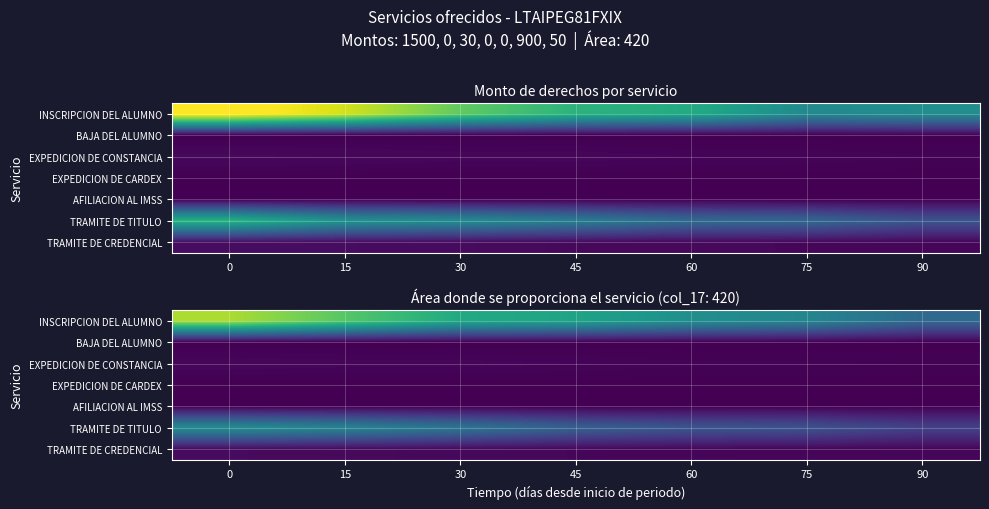

Is the value of TRAMITE DE CREDENCIAL at 90 greater than the value of TRAMITE DE TITULO at 45?

No